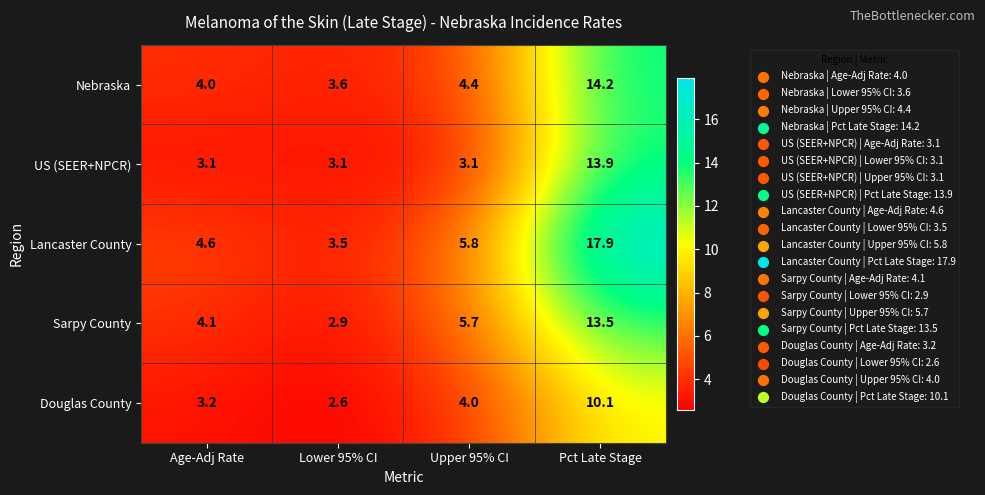

Count the number of categories in the chart.

4